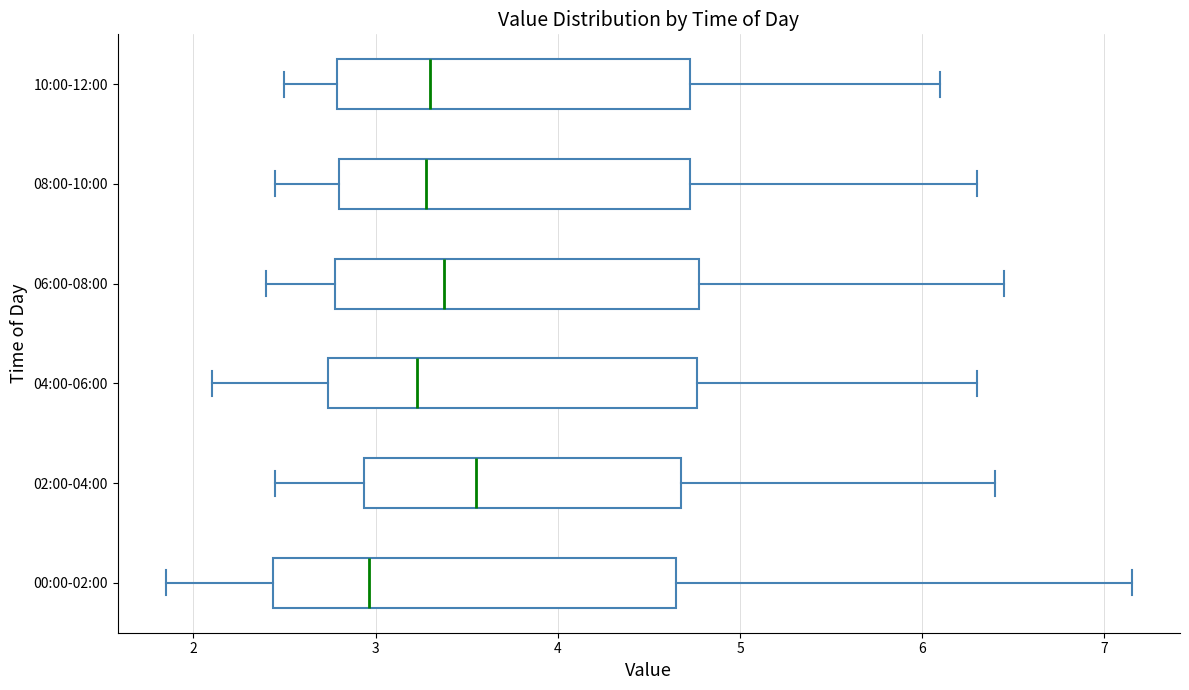

Reading bottom to top, transcribe this box plot: for each box, give where its median line is, the range the box spans, and where its two whiskers end, as read against the x-axis. The values are not printed on the chart, so give them approximately, as read against the axis.

00:00-02:00: median 3.0, box 2.4 to 4.7, whiskers 1.9 to 7.2
02:00-04:00: median 3.6, box 2.9 to 4.7, whiskers 2.5 to 6.4
04:00-06:00: median 3.2, box 2.7 to 4.8, whiskers 2.1 to 6.3
06:00-08:00: median 3.4, box 2.8 to 4.8, whiskers 2.4 to 6.5
08:00-10:00: median 3.3, box 2.8 to 4.7, whiskers 2.5 to 6.3
10:00-12:00: median 3.3, box 2.8 to 4.7, whiskers 2.5 to 6.1